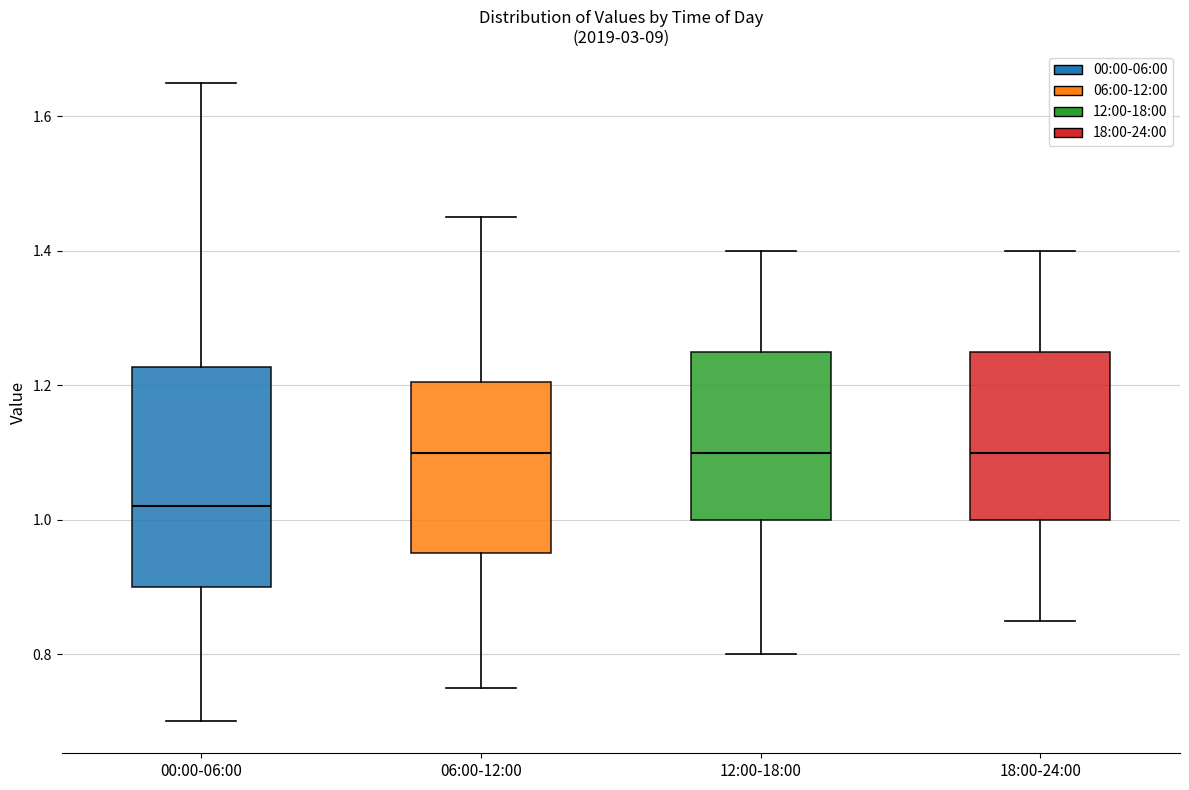

Reading left to right, read every box against the y-axis: the position of its median line, the range the box covers, and the ends of its whiskers. The values are not printed on the chart, so give them approximately, as read against the axis.

00:00-06:00: median 1.02, box 0.90 to 1.22, whiskers 0.70 to 1.66
06:00-12:00: median 1.10, box 0.96 to 1.20, whiskers 0.76 to 1.46
12:00-18:00: median 1.10, box 1.00 to 1.26, whiskers 0.80 to 1.40
18:00-24:00: median 1.10, box 1.00 to 1.26, whiskers 0.86 to 1.40